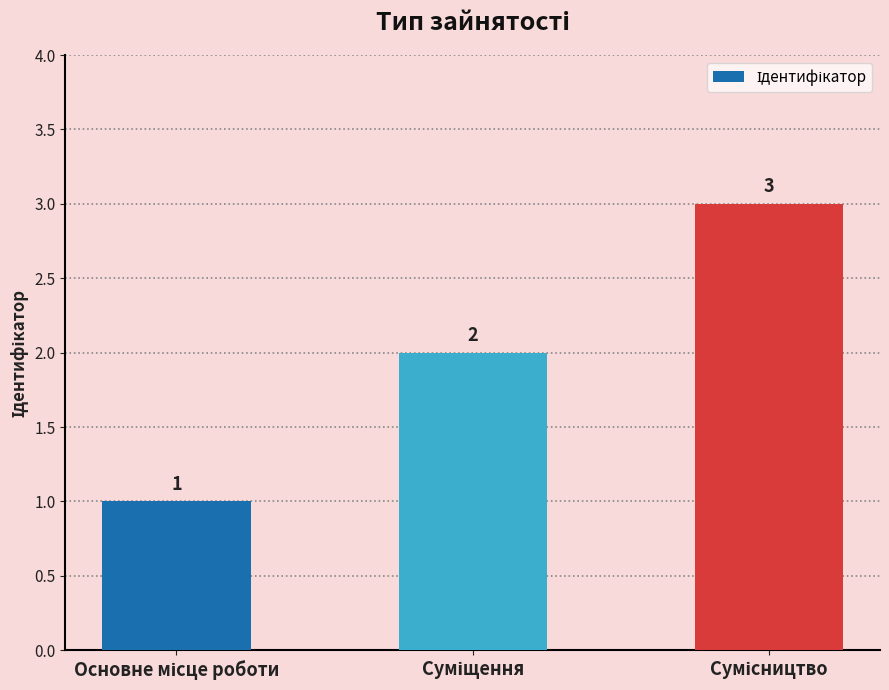

What is the sum of all values?

6